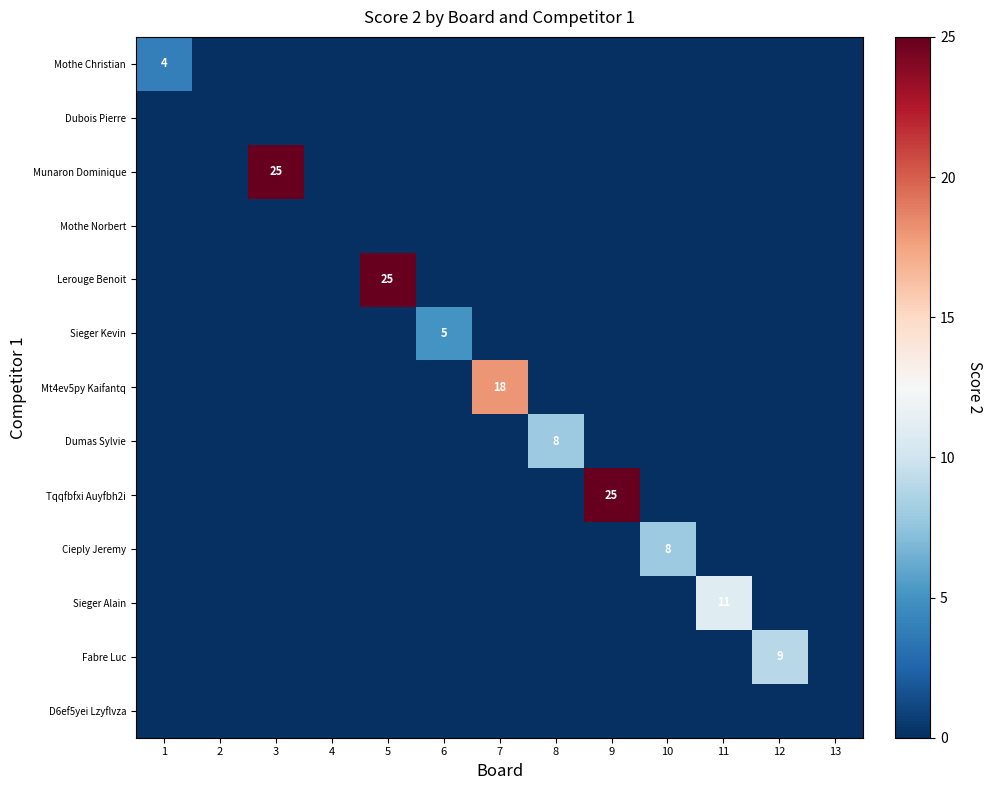

Which series changed the most between 12 and 13?

Fabre Luc